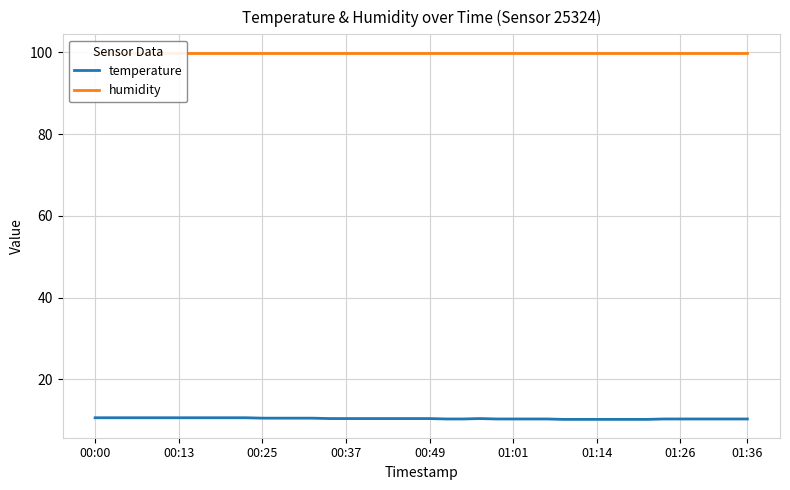

Reading left to right, extract all data points from this chart.

temperature: 10.6	10.6	10.6	10.6	10.6	10.6	10.6	10.6	10.6	10.6	10.5	10.5	10.5	10.5	10.4	10.4	10.4	10.4	10.4	10.4	10.4	10.3	10.3	10.4	10.3	10.3	10.3	10.3	10.2	10.2	10.2	10.2	10.2	10.2	10.3	10.3	10.3	10.3	10.3	10.3
humidity: 99.9	99.9	99.9	99.9	99.9	99.9	99.9	99.9	99.9	99.9	99.9	99.9	99.9	99.9	99.9	99.9	99.9	99.9	99.9	99.9	99.9	99.9	99.9	99.9	99.9	99.9	99.9	99.9	99.9	99.9	99.9	99.9	99.9	99.9	99.9	99.9	99.9	99.9	99.9	99.9